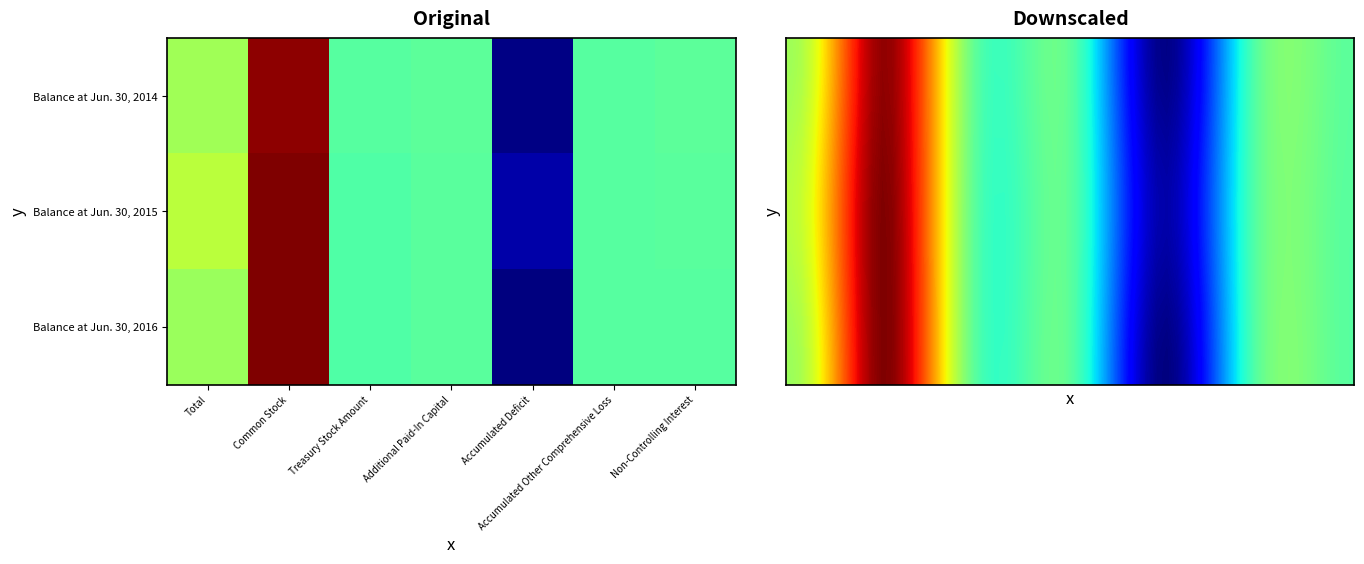

Which label corresponds to the smallest value in the chart?

Accumulated Deficit